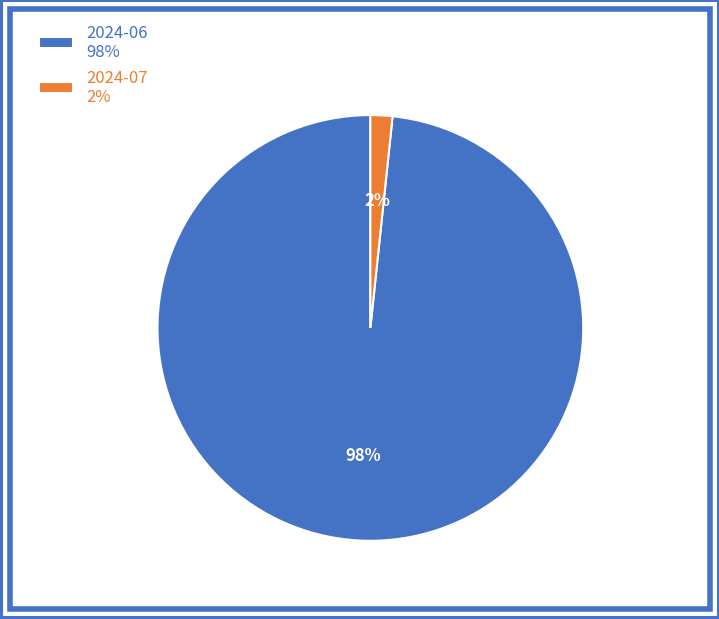

Count the number of slices in the pie.

2